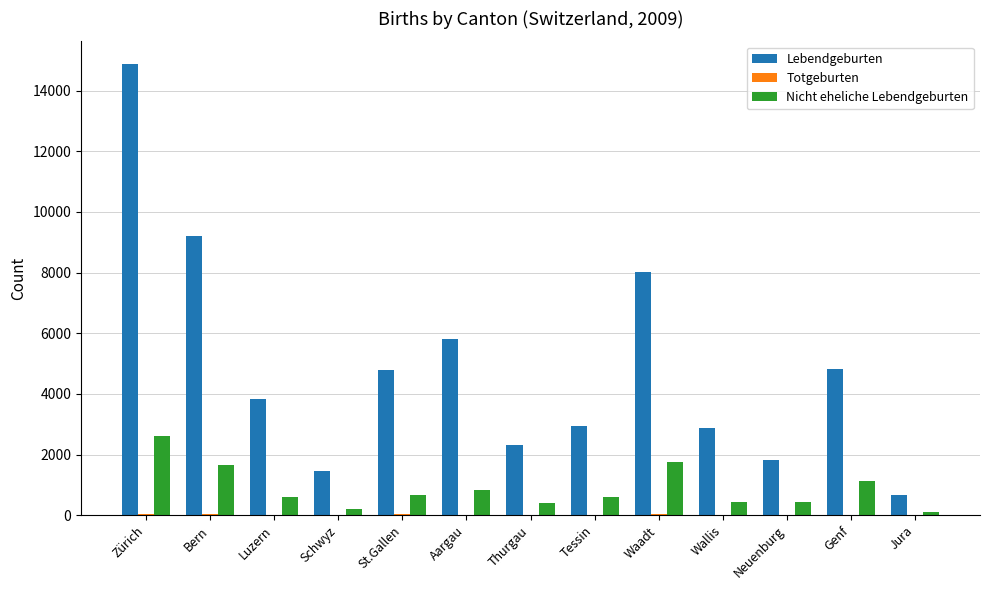

Where does the Lebendgeburten series first go above 3839?

Zürich